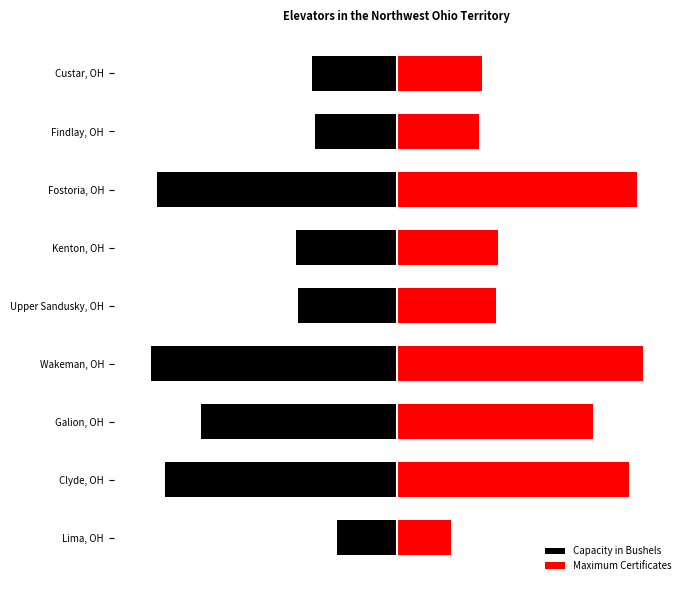

What is the lowest value of the Maximum Certificates series?

0.2